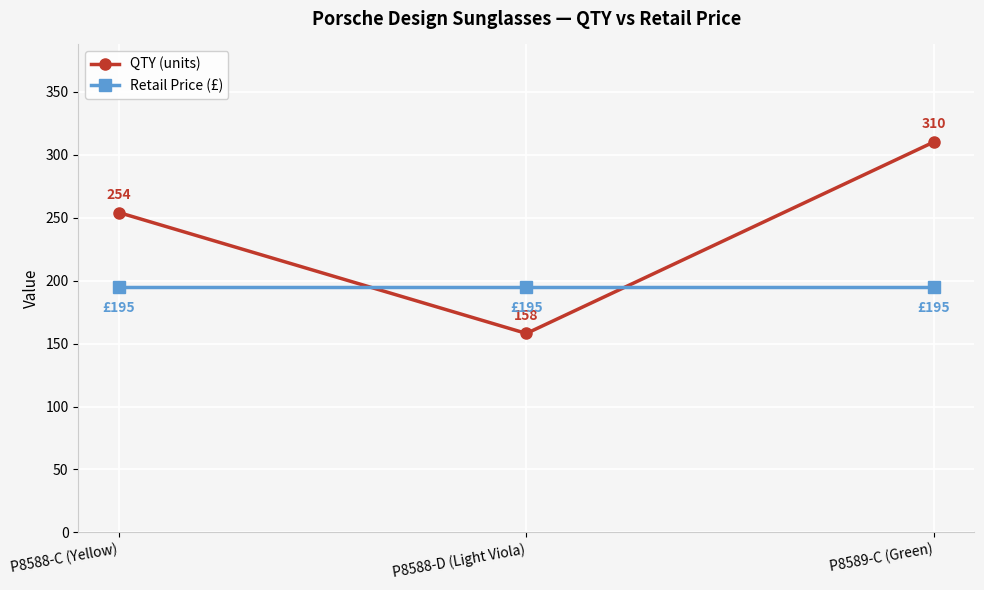

What is the difference between the second highest and minimum values in the QTY (units) series?

96